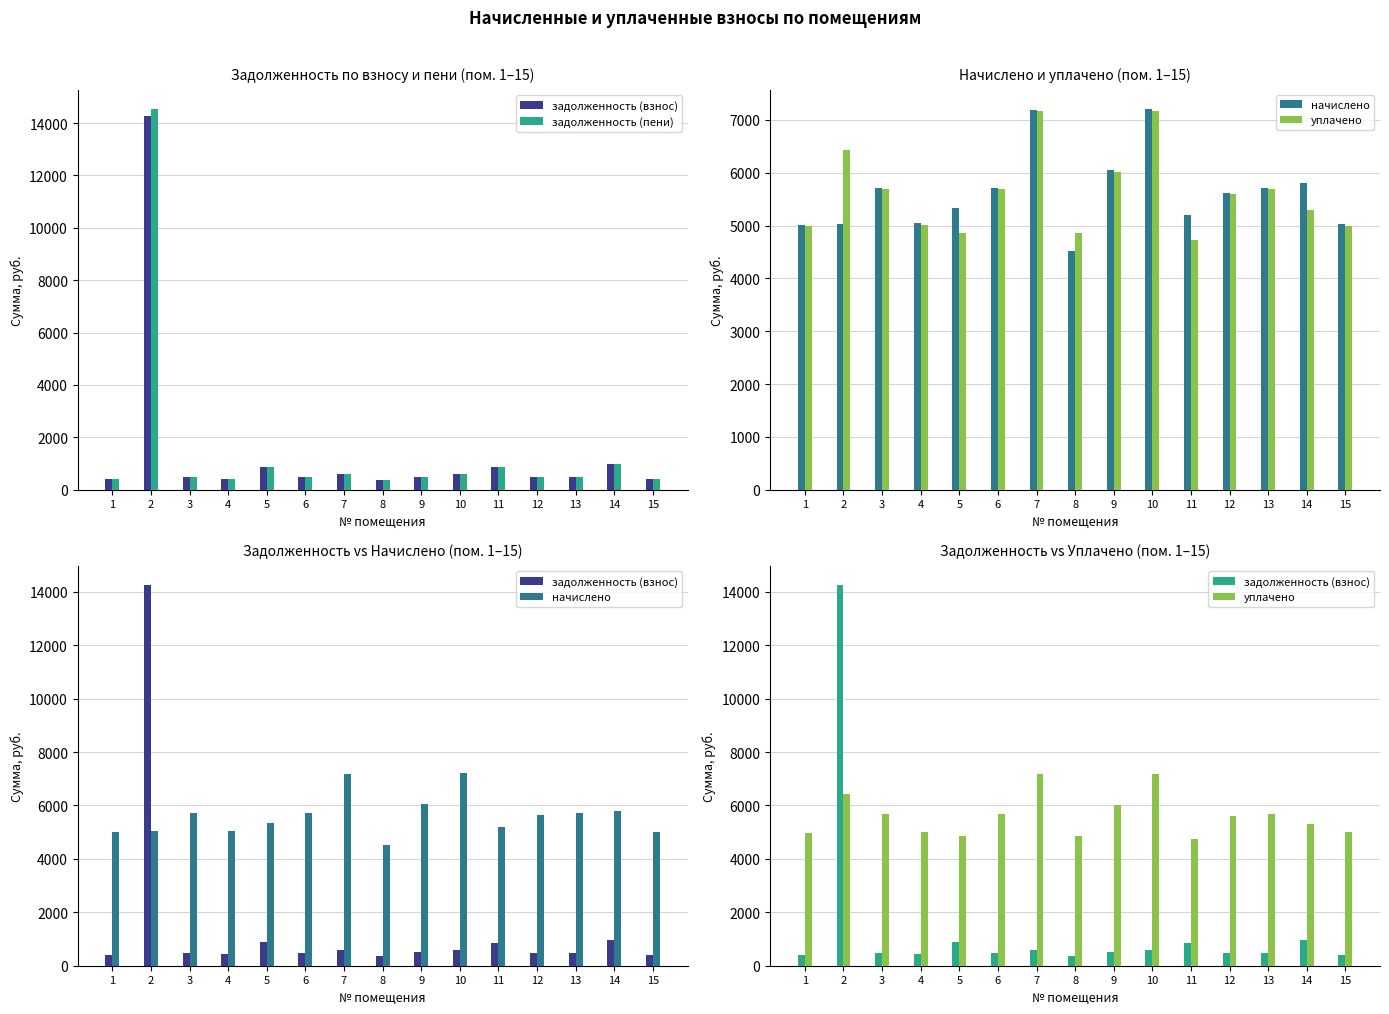

Does the chart contain stacked bars?

No